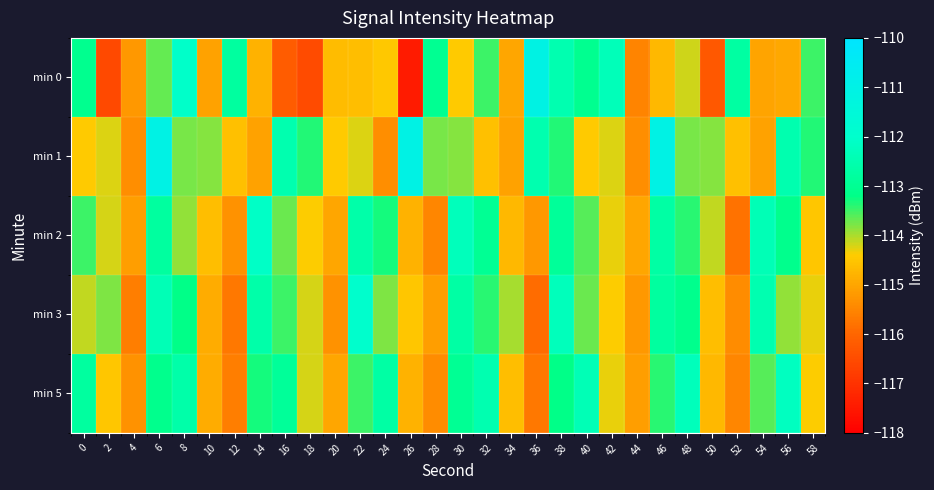

Reading right to left, list all the values displayed in this chart.

min 0: 58=-113.5	56=-115.0	54=-115.0	52=-112.7	50=-116.3	48=-114.2	46=-114.7	44=-115.5	42=-112.3	40=-113.1	38=-112.5	36=-111.1	34=-115.0	32=-113.5	30=-114.4	28=-113.0	26=-117.5	24=-114.5	22=-114.6	20=-114.6	18=-116.5	16=-116.2	14=-114.8	12=-112.8	10=-115.1	8=-112.0	6=-113.7	4=-115.2	2=-116.5	0=-113.1
min 1: 58=-113.4	56=-112.5	54=-115.0	52=-114.6	50=-113.8	48=-113.8	46=-111.0	44=-115.3	42=-114.2	40=-114.4	38=-113.4	36=-112.5	34=-115.0	32=-114.6	30=-113.8	28=-113.8	26=-111.0	24=-115.3	22=-114.2	20=-114.4	18=-113.4	16=-112.5	14=-115.0	12=-114.6	10=-113.8	8=-113.8	6=-111.0	4=-115.3	2=-114.2	0=-114.4
min 2: 58=-114.5	56=-113.1	54=-112.4	52=-115.8	50=-114.1	48=-113.4	46=-112.7	44=-115.0	42=-114.3	40=-113.6	38=-112.9	36=-115.2	34=-114.7	32=-113.0	30=-112.3	28=-115.5	26=-114.8	24=-113.3	22=-112.6	20=-115.0	18=-114.4	16=-113.7	14=-112.1	12=-115.3	10=-114.6	8=-113.9	6=-112.8	4=-115.1	2=-114.2	0=-113.5
min 3: 58=-114.3	56=-113.9	54=-112.5	52=-115.4	50=-114.6	48=-113.1	46=-112.8	44=-115.2	42=-114.4	40=-113.7	38=-112.3	36=-115.9	34=-114.0	32=-113.4	30=-112.7	28=-115.1	26=-114.5	24=-113.8	22=-112.0	20=-115.3	18=-114.2	16=-113.5	14=-112.6	12=-115.7	10=-114.9	8=-113.2	6=-112.4	4=-115.6	2=-113.8	0=-114.1
min 5: 58=-114.4	56=-112.2	54=-113.6	52=-115.5	50=-114.7	48=-112.3	46=-113.4	44=-115.1	42=-114.3	40=-112.4	38=-113.2	36=-115.7	34=-114.6	32=-112.5	30=-113.0	28=-115.4	26=-114.8	24=-112.7	22=-113.5	20=-115.0	18=-114.2	16=-112.9	14=-113.3	12=-115.6	10=-114.9	8=-112.6	6=-113.1	4=-115.3	2=-114.5	0=-112.8